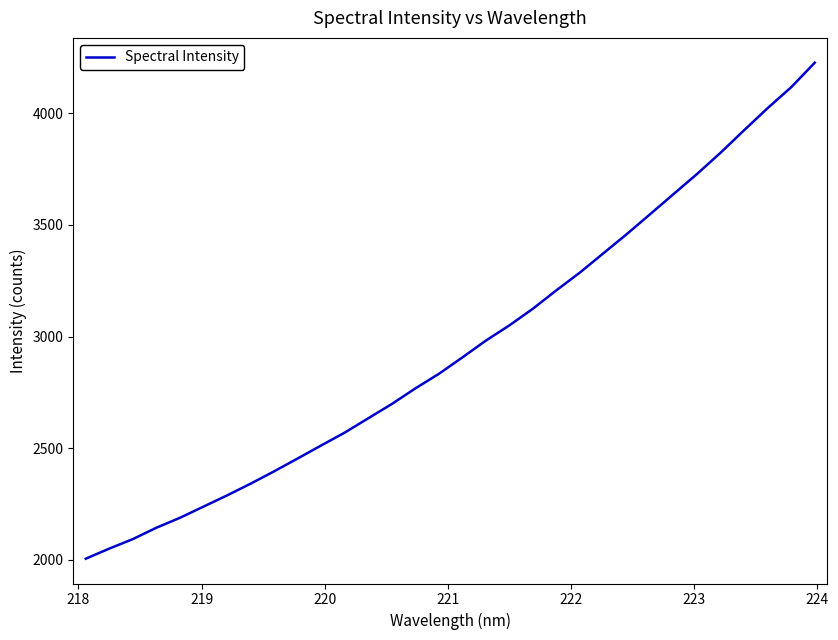

What is the difference between the maximum and minimum values?

2221.7